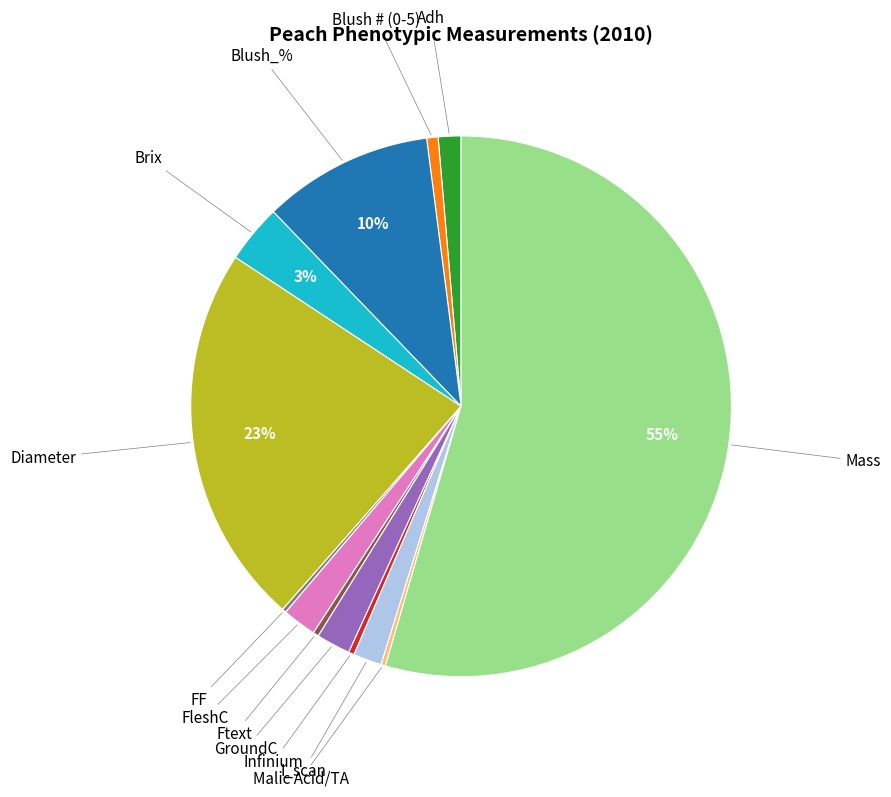

To the nearest percent, what is the average slice percentage?

8%